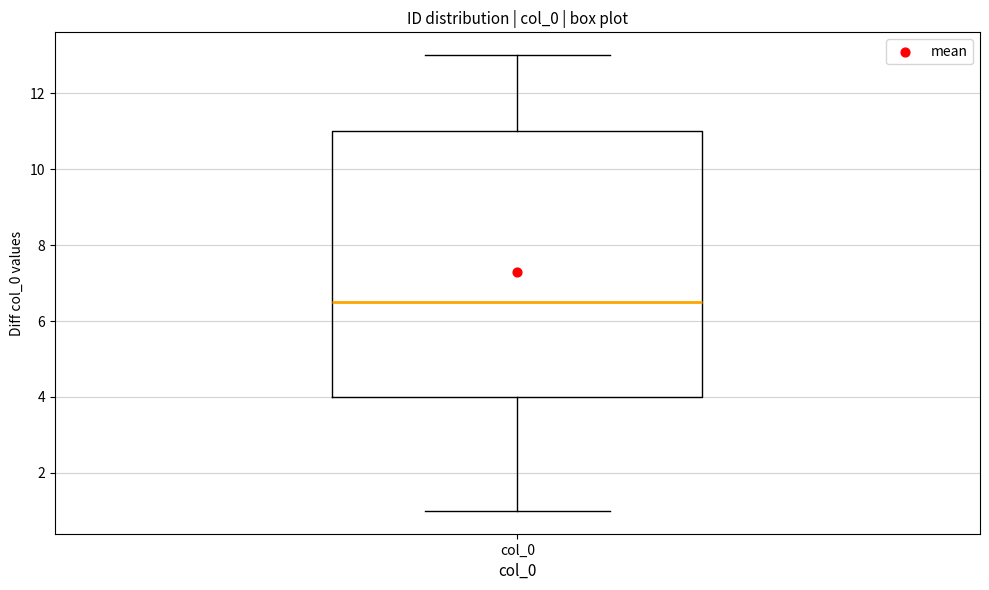

Read this box plot against the y-axis: the position of the median line, the range covered by the box, and the ends of both whiskers. The values are not printed on the chart, so give them approximately, as read against the axis.

median 6.6, box 4.0 to 11.0, whiskers 1.0 to 13.0